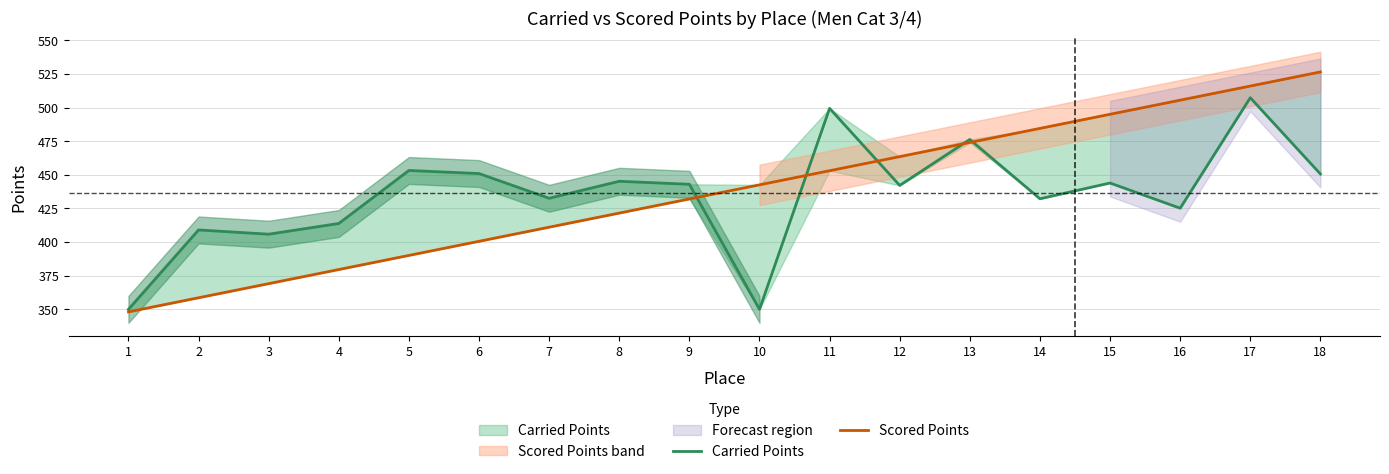

Where is Carried Points nearest to the value 428?

16